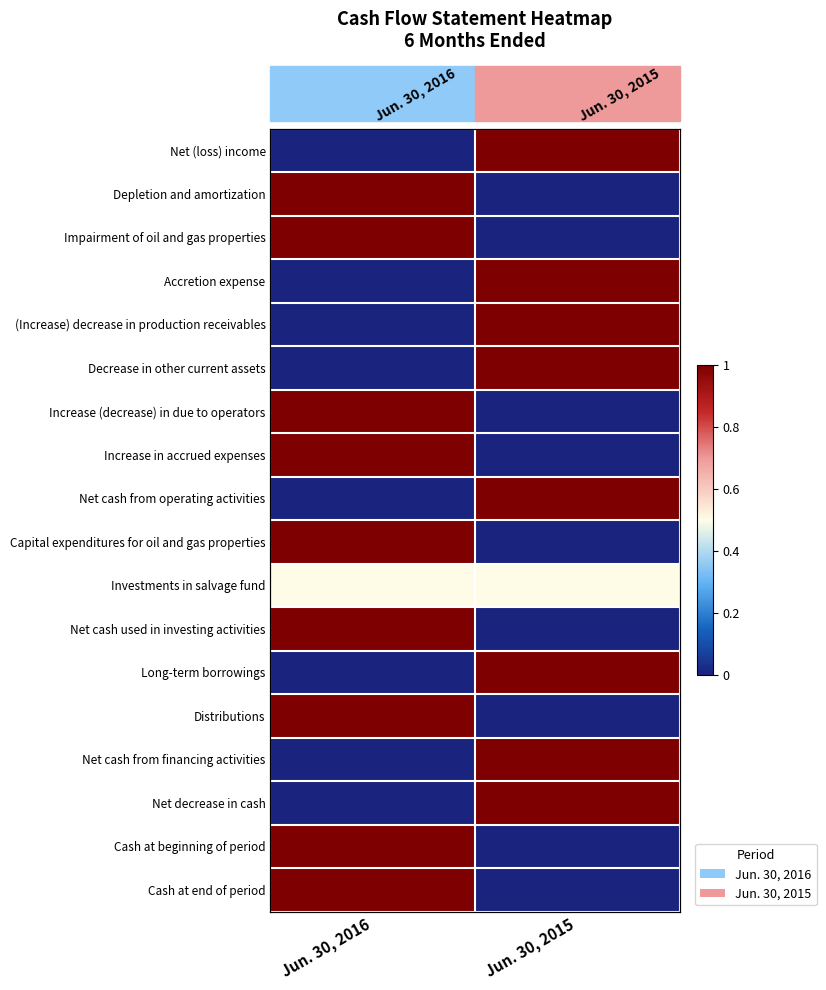

Count the Accretion expense values in the range 0 to 1.

2